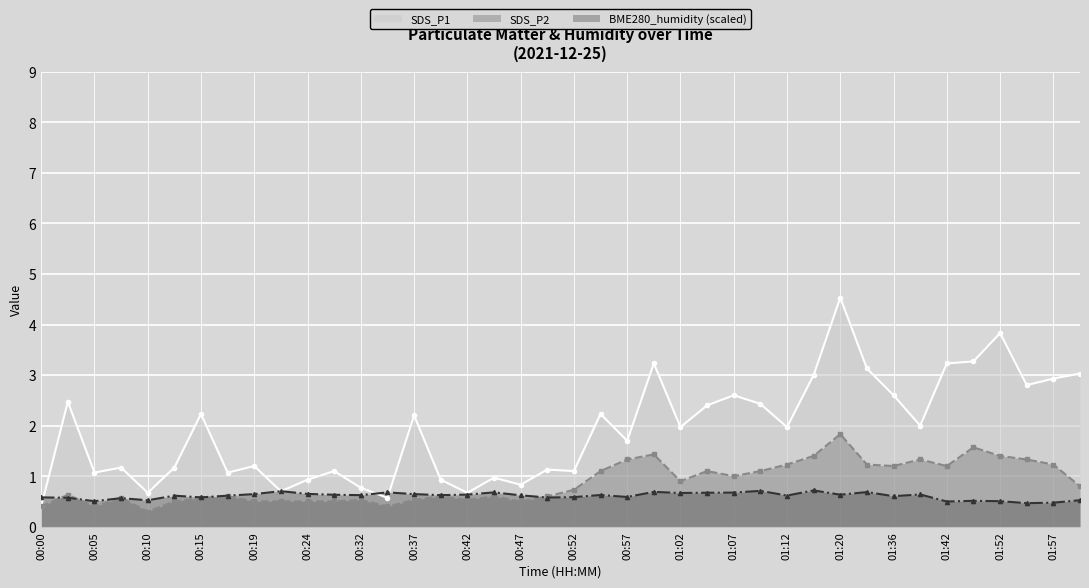

Is it true that SDS_P2 equals 1.2 at 01:36?

True